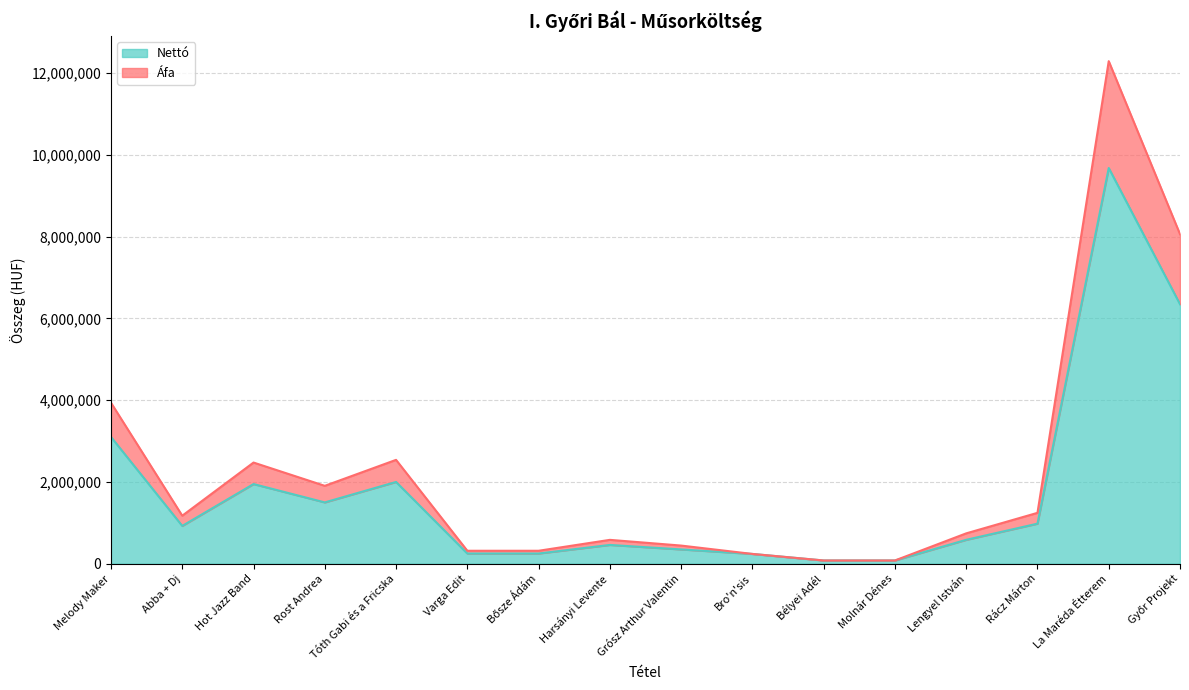

Reading left to right, extract all data points from this chart.

Áfa: 3937000	1174750	2474468	1905000	2540000	317500	317500	584200	444500	240000	80000	80000	742950	1244600	12288520	8058201
Nettó: 3100000	925000	1948400	1500000	2000000	250000	250000	460000	350000	240000	80000	80000	585000	980000	9676000	6345040